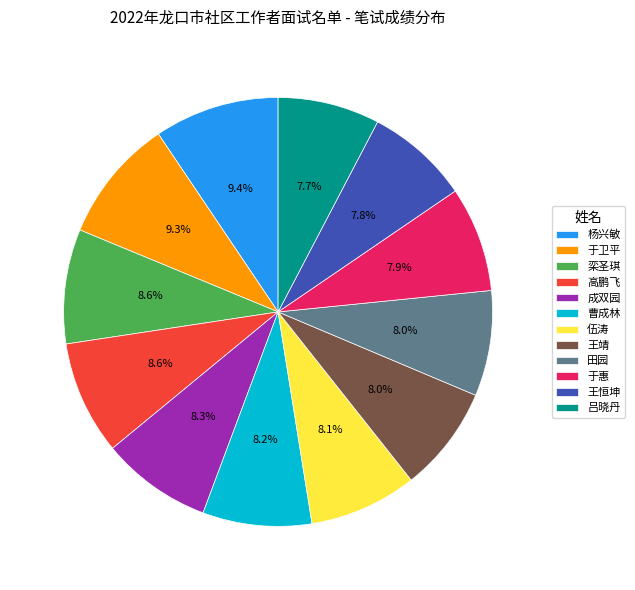

The 于惠 slice represents 2% of the pie. True or false?

False